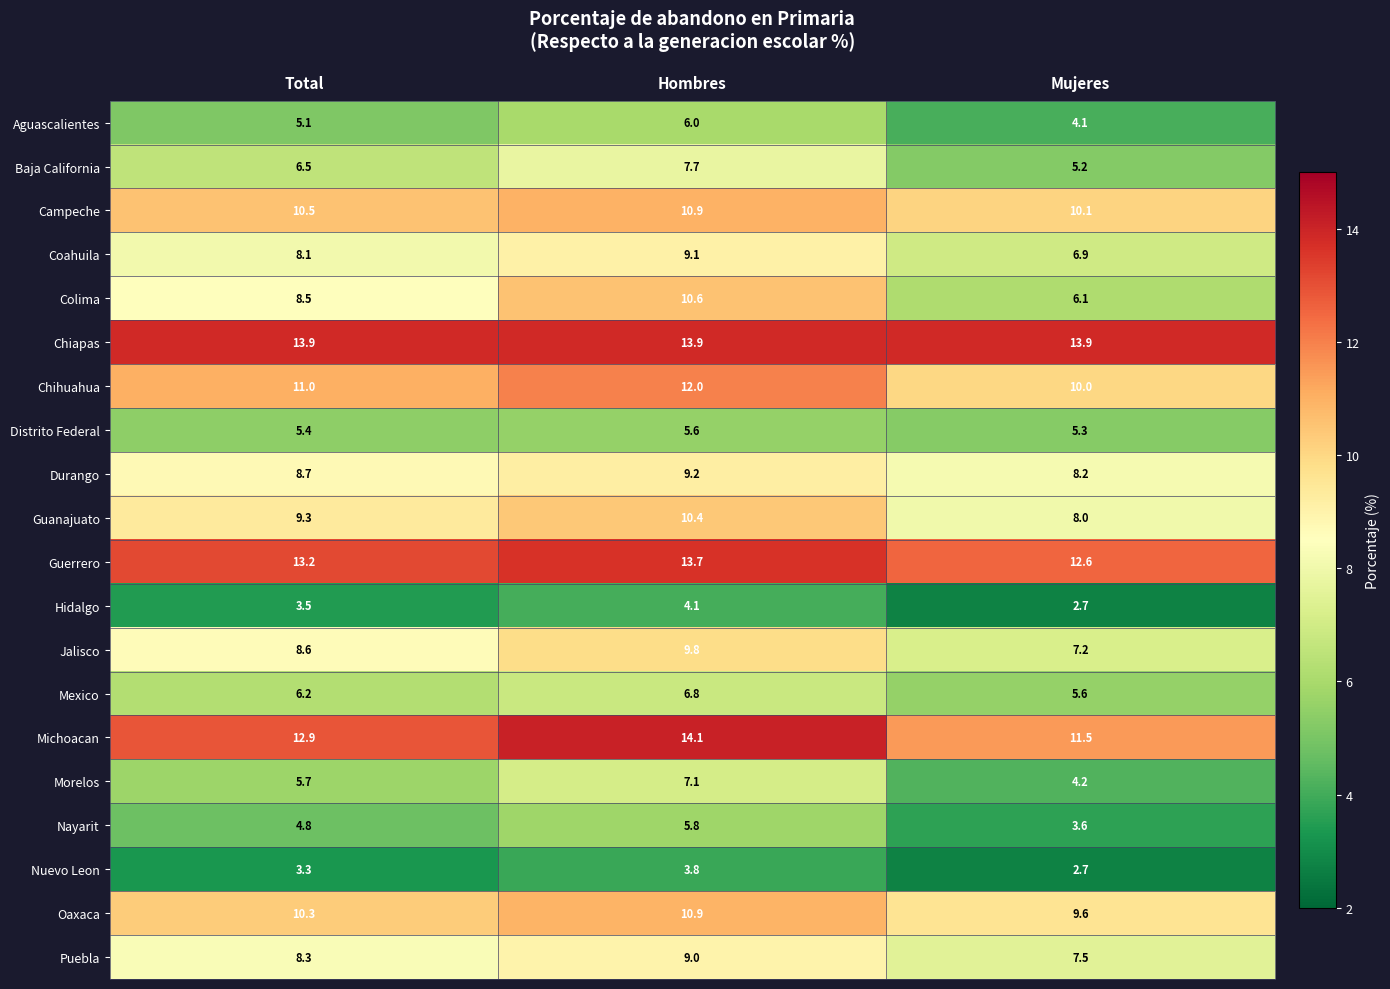

Which series changed the most between Hombres and Mujeres?

Colima